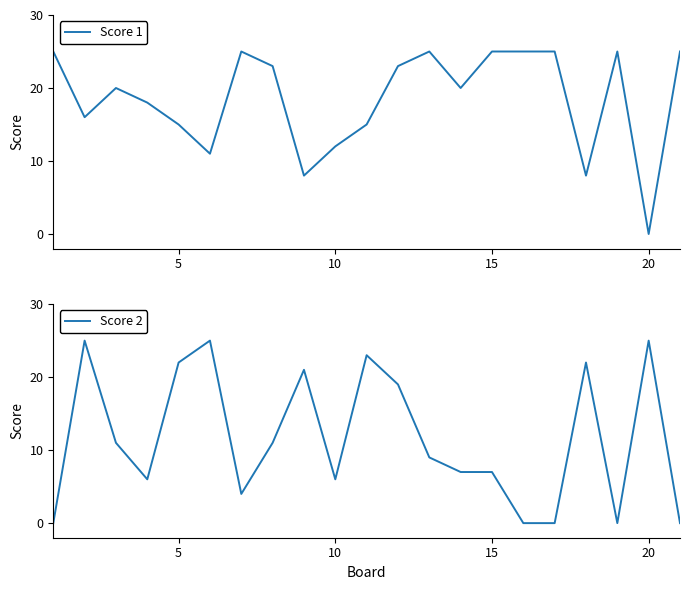

Rank the series by their average value, from highest to lowest.

Score 1, Score 2